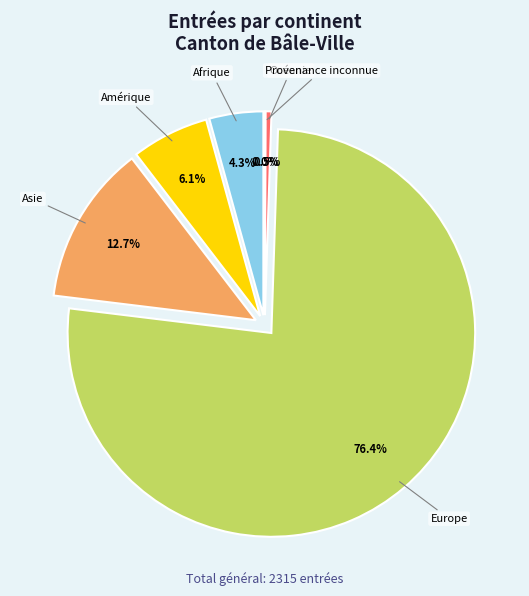

Is it true that Asie is 25% of the pie?

False